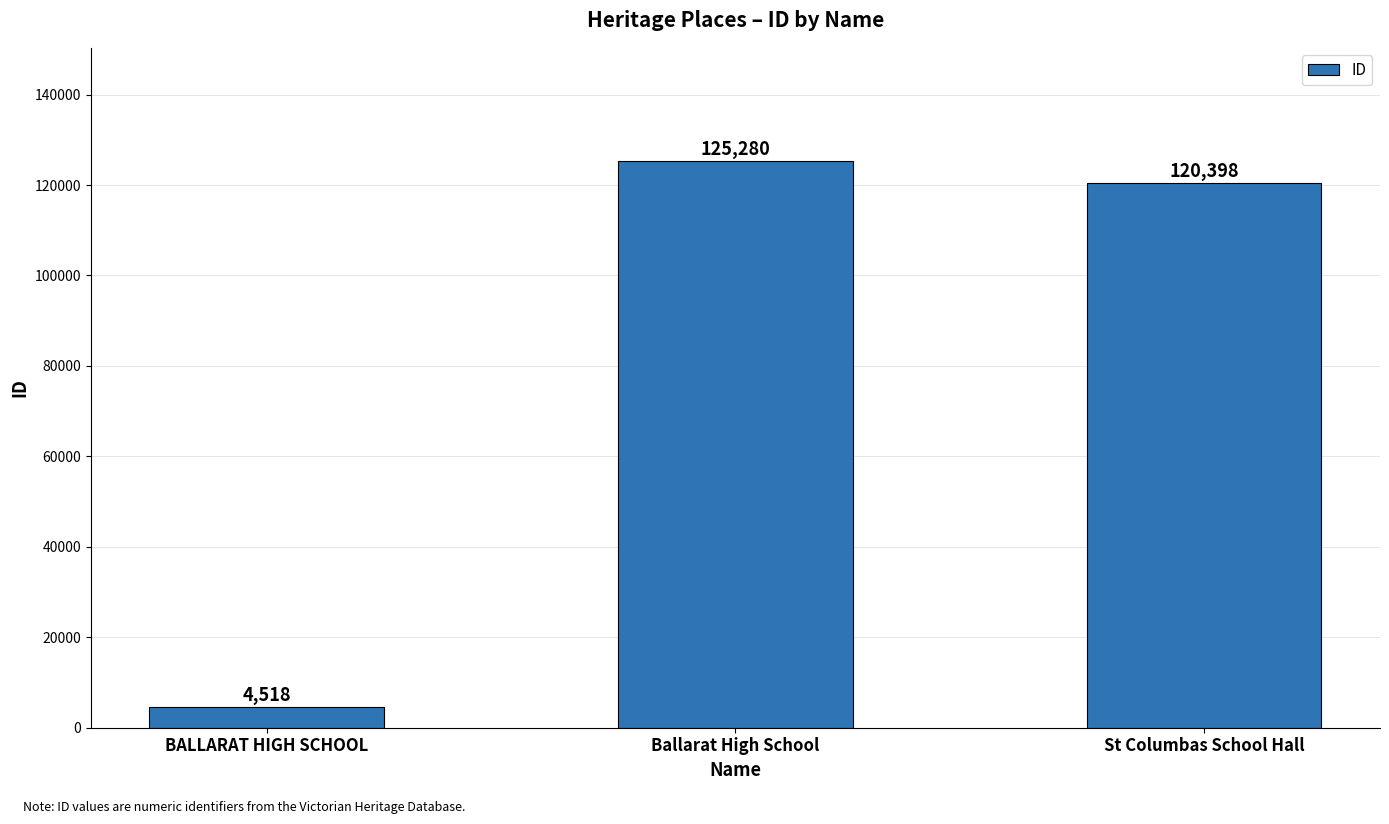

Between BALLARAT HIGH SCHOOL and St Columbas School Hall, which is larger?

St Columbas School Hall